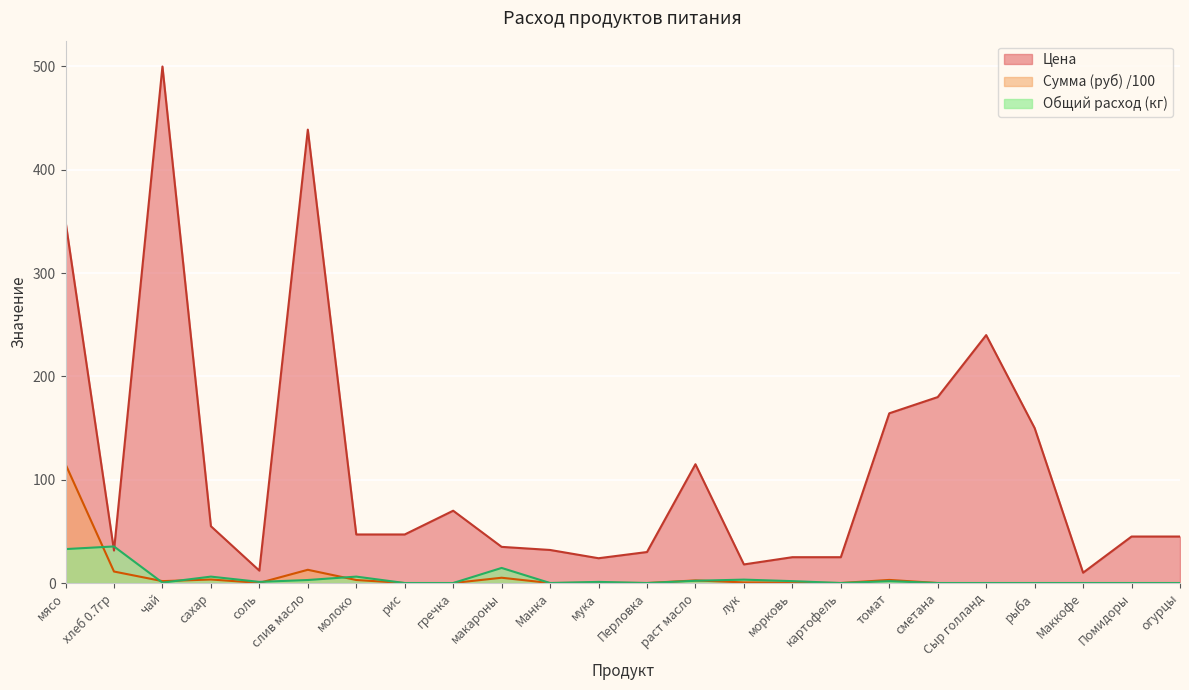

At which category is the sum across all series the highest?

чай